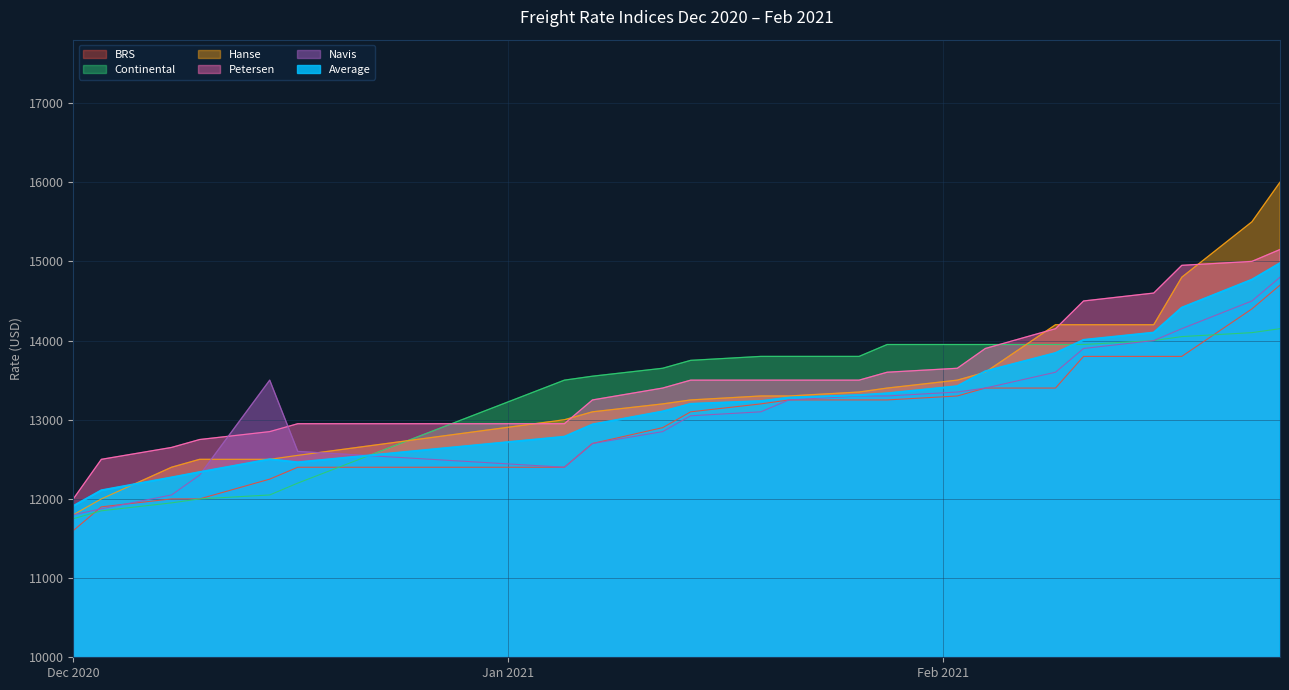

What is the greatest value displayed?

16000